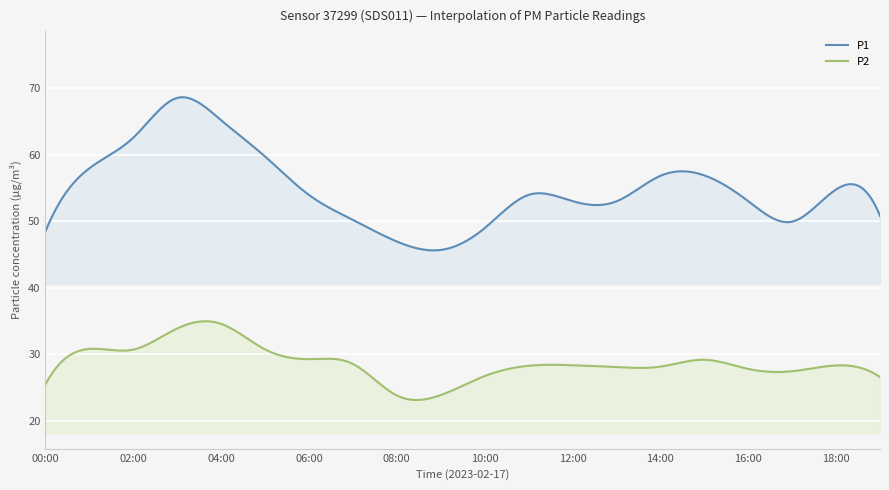

Where is the first local minimum for P2?

02:00